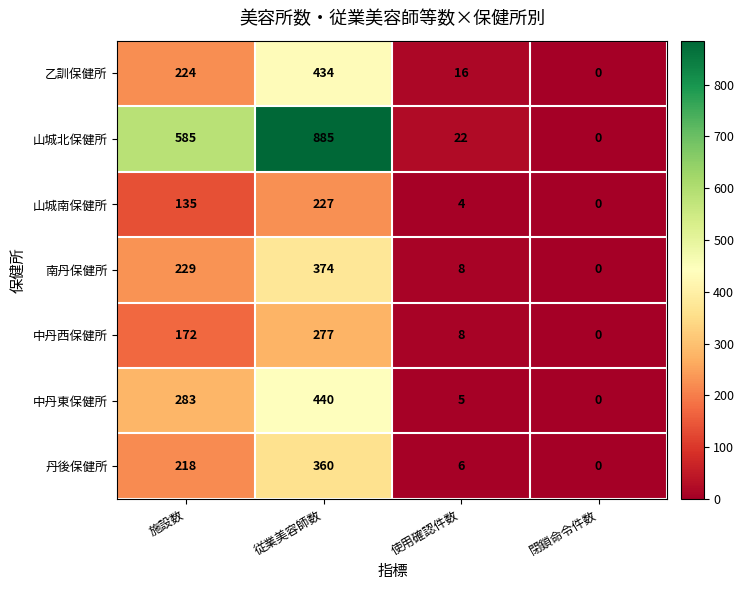

Is it true that 丹後保健所 equals 218 at 施設数?

True